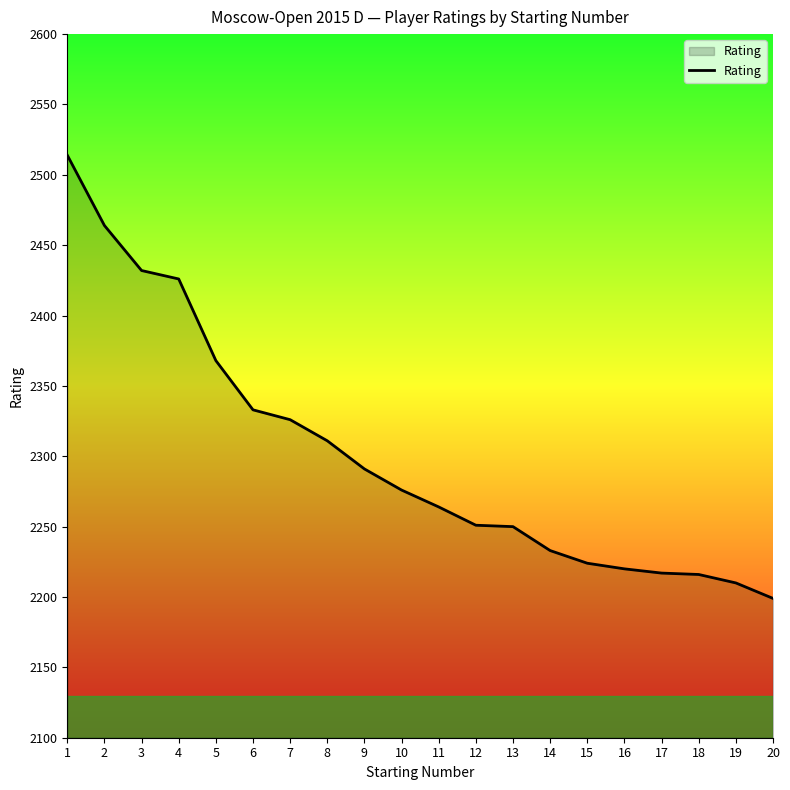

Approximately how many times larger is the value at 15 compared to 16?

1.0